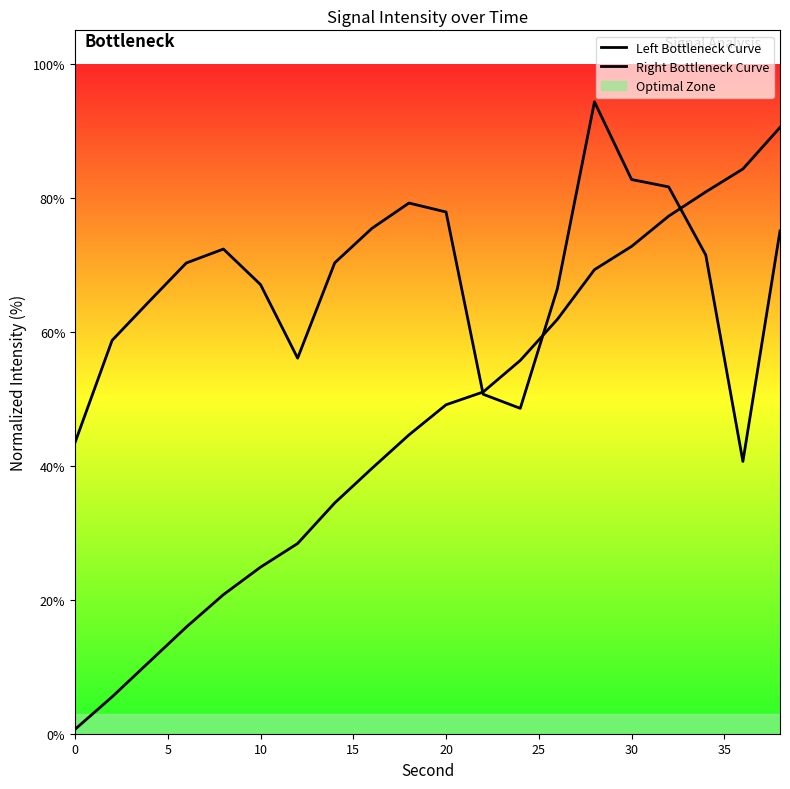

Does the chart display data point markers on the line(s)?

No